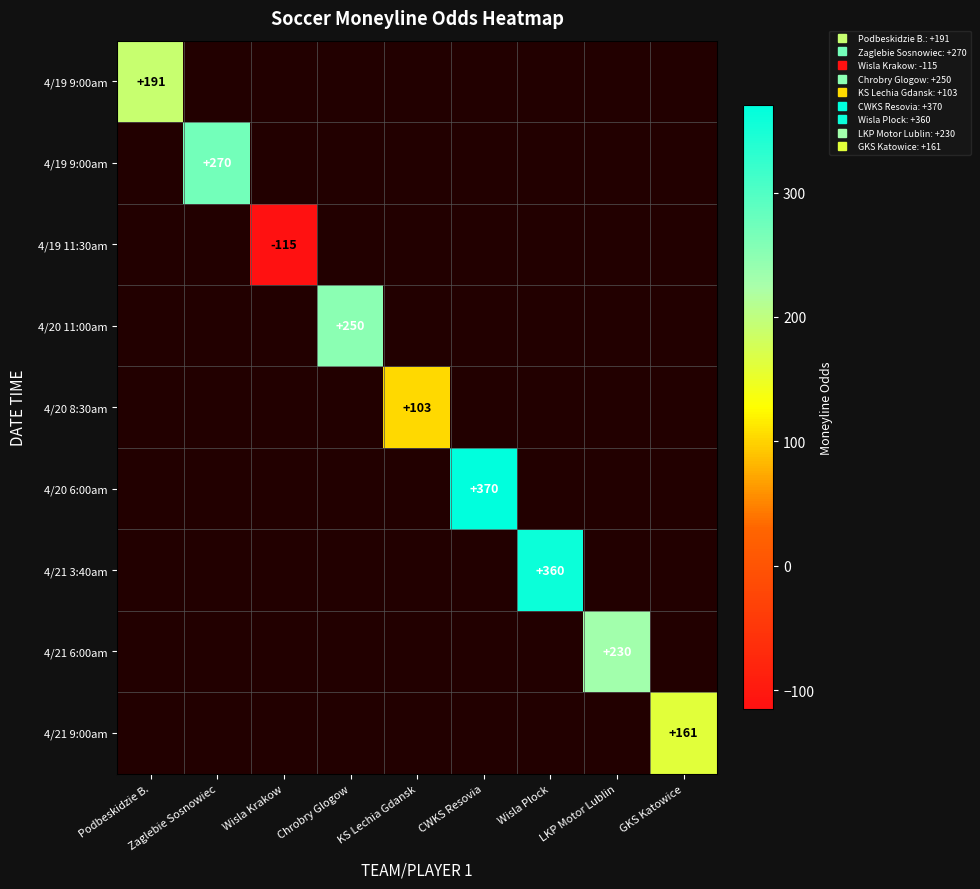

At how many categories does at least one series exceed 197?

5